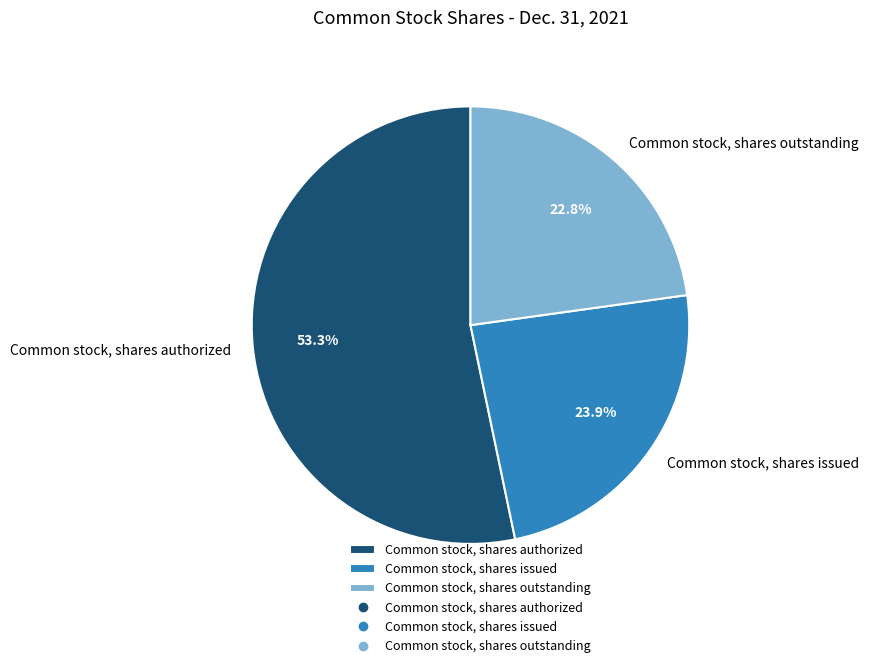

Which slice represents more than half of the pie?

Common stock, shares authorized